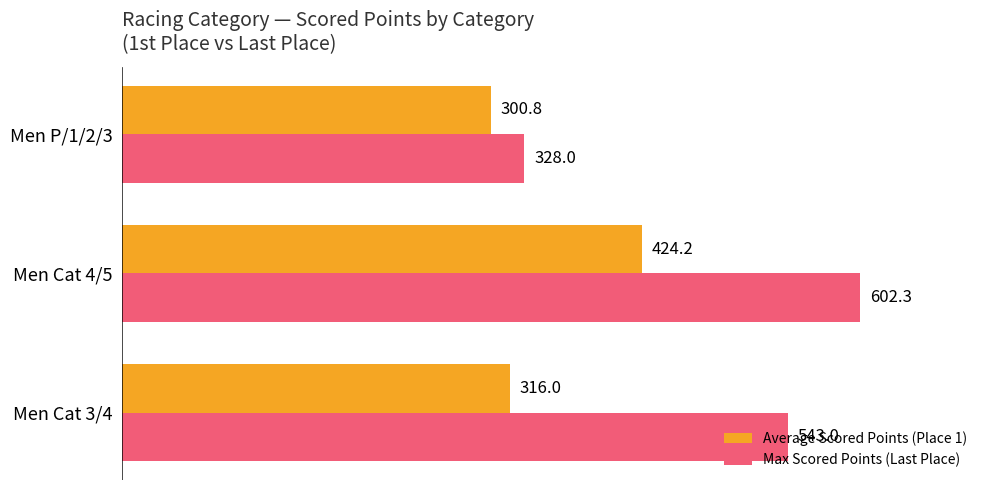

Which category has the highest value in the Max Scored Points (Last Place) series?

Men Cat 4/5